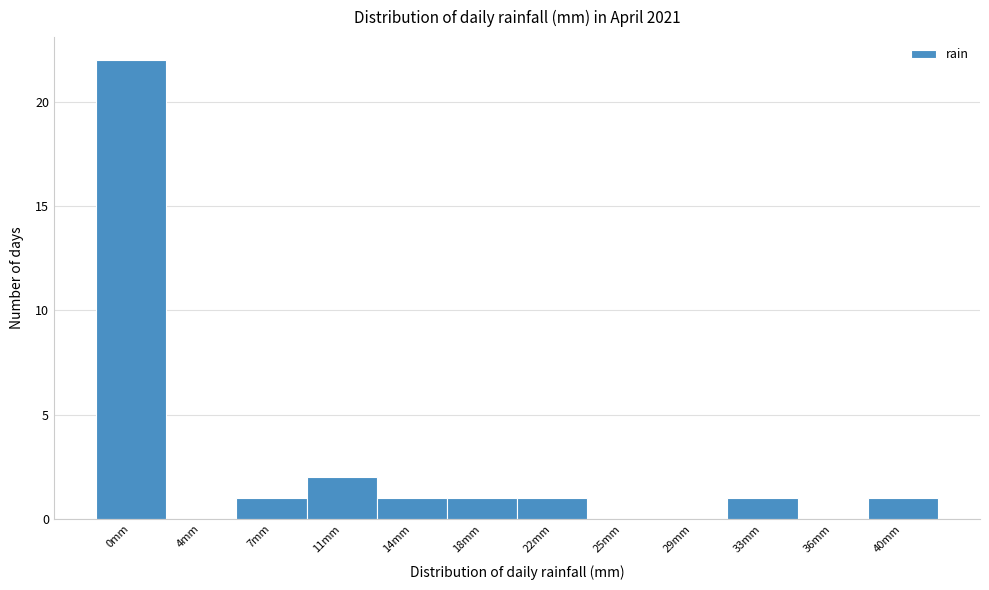

Reading right to left, list all the values displayed in this chart.

40mm=1	36mm=0	33mm=1	29mm=0	25mm=0	22mm=1	18mm=1	14mm=1	11mm=2	7mm=1	4mm=0	0mm=22